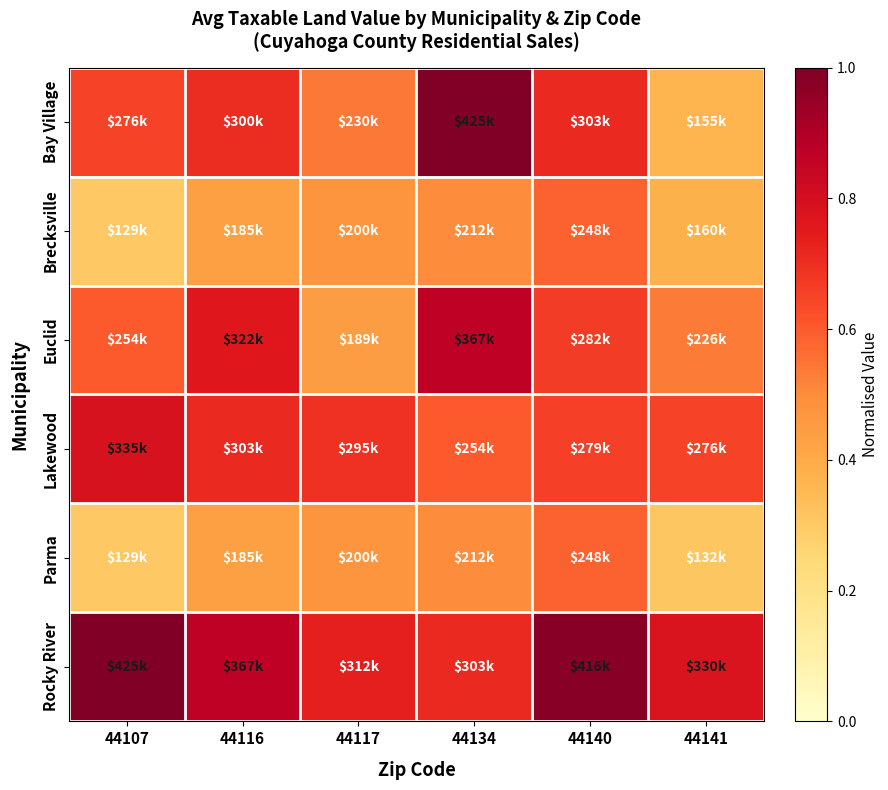

Reading left to right, extract all data points from this chart.

Bay Village: 44107=0.7	44116=0.7	44117=0.5	44134=1.0	44140=0.7	44141=0.4
Brecksville: 44107=0.3	44116=0.4	44117=0.5	44134=0.5	44140=0.6	44141=0.4
Euclid: 44107=0.6	44116=0.8	44117=0.4	44134=0.9	44140=0.7	44141=0.5
Lakewood: 44107=0.8	44116=0.7	44117=0.7	44134=0.6	44140=0.7	44141=0.6
Parma: 44107=0.3	44116=0.4	44117=0.5	44134=0.5	44140=0.6	44141=0.3
Rocky River: 44107=1.0	44116=0.9	44117=0.7	44134=0.7	44140=1.0	44141=0.8